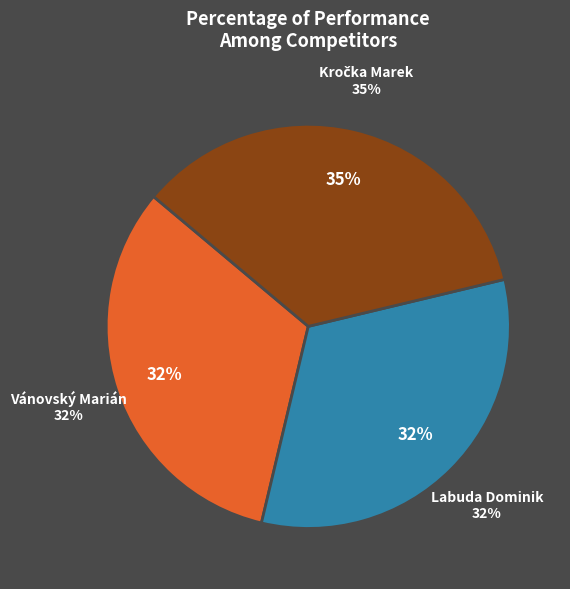

Is Vánovský Marián the majority of the pie?

No